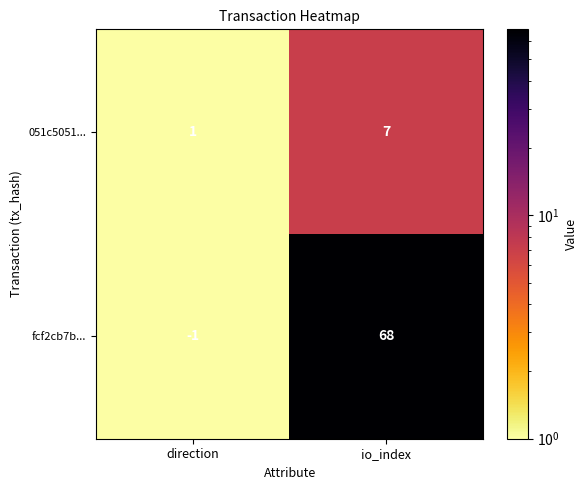

What is the difference between the 051c5051... values at direction and io_index?

6